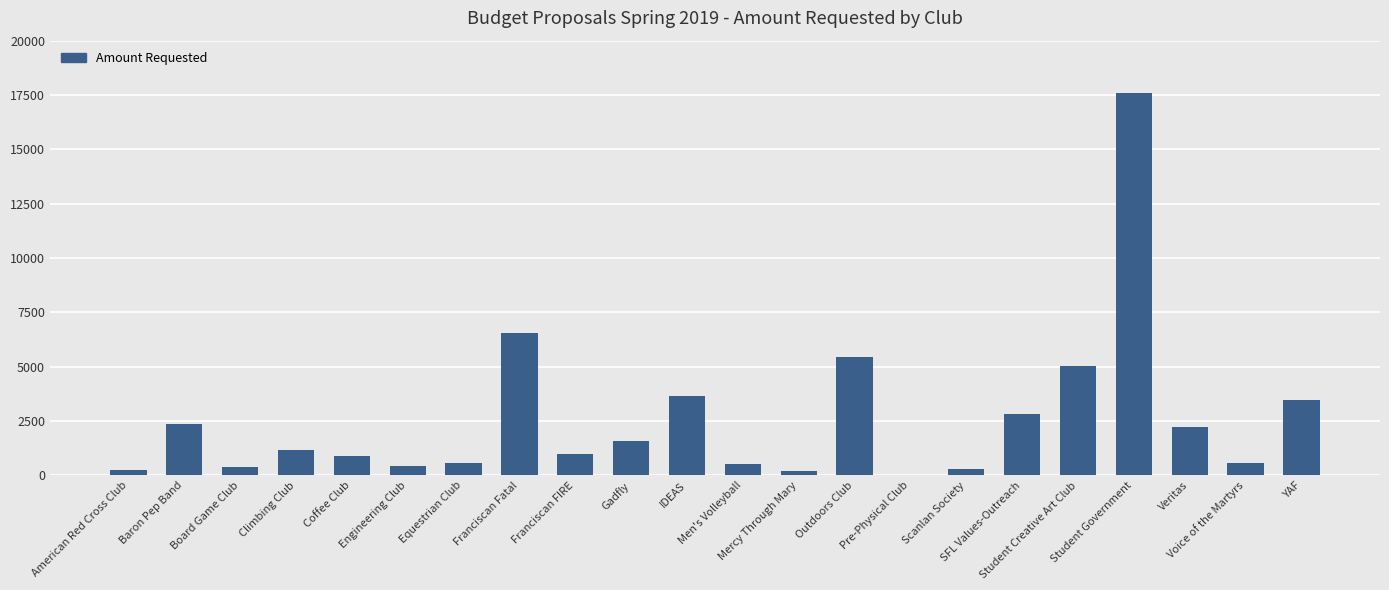

Reading left to right, list all the values displayed in this chart.

225.0	2375.0	400.0	1178.5	880.0	435.0	550.0	6550.0	1000.0	1600.0	3650.0	533.4	210.0	5430.0	30.0	300.0	2800.0	5050.0	17572.0	2228.0	560.0	3450.0